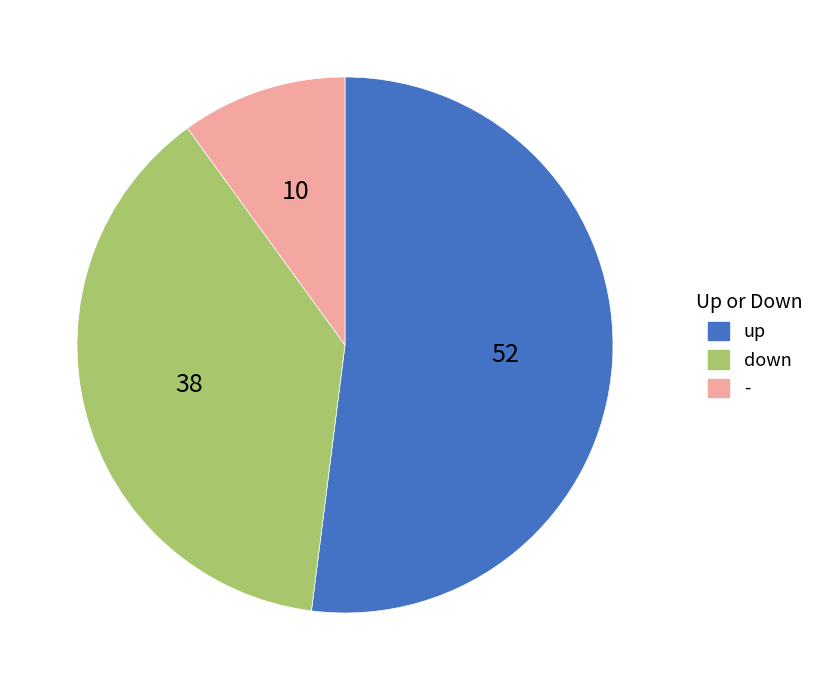

Approximately how many times larger is the value at - compared to down?

0.3